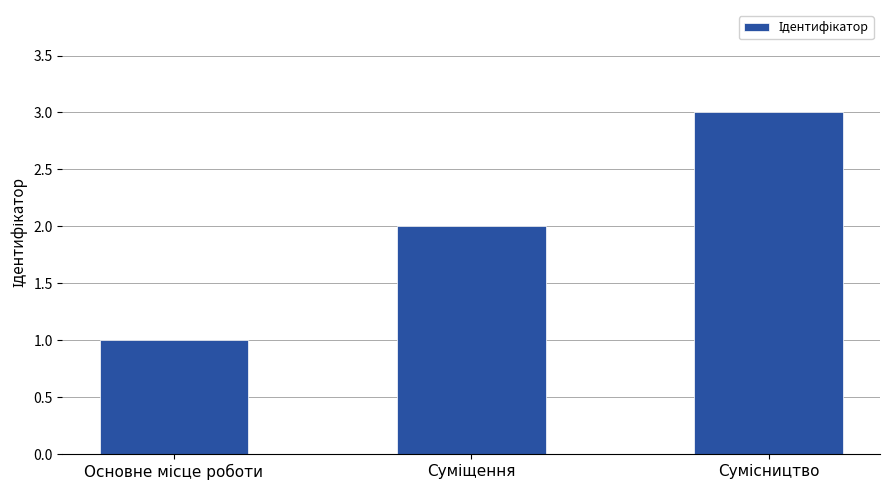

What is the maximum value shown in the chart?

3